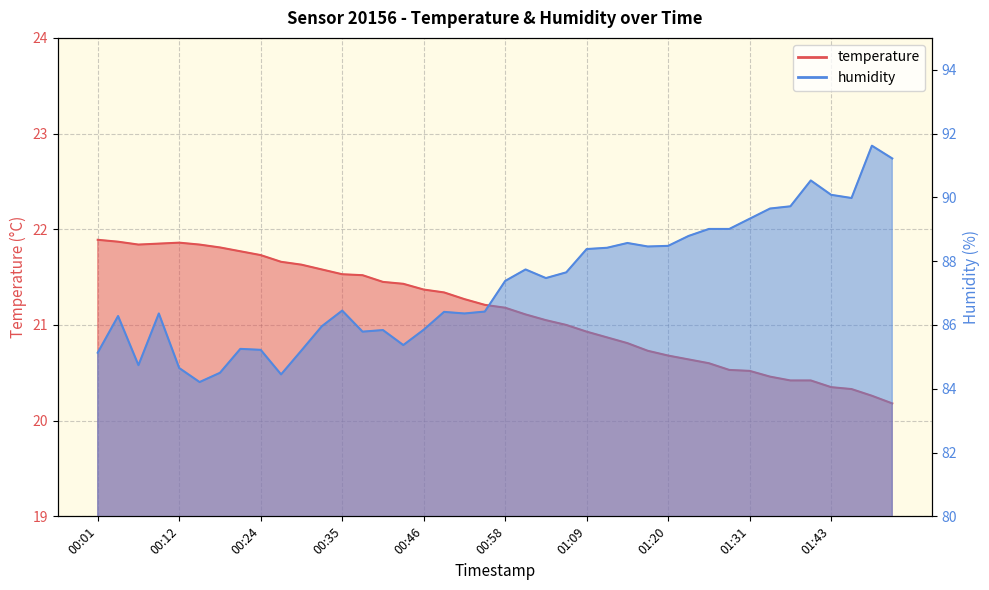

At which label does humidity first exceed 87?

00:58